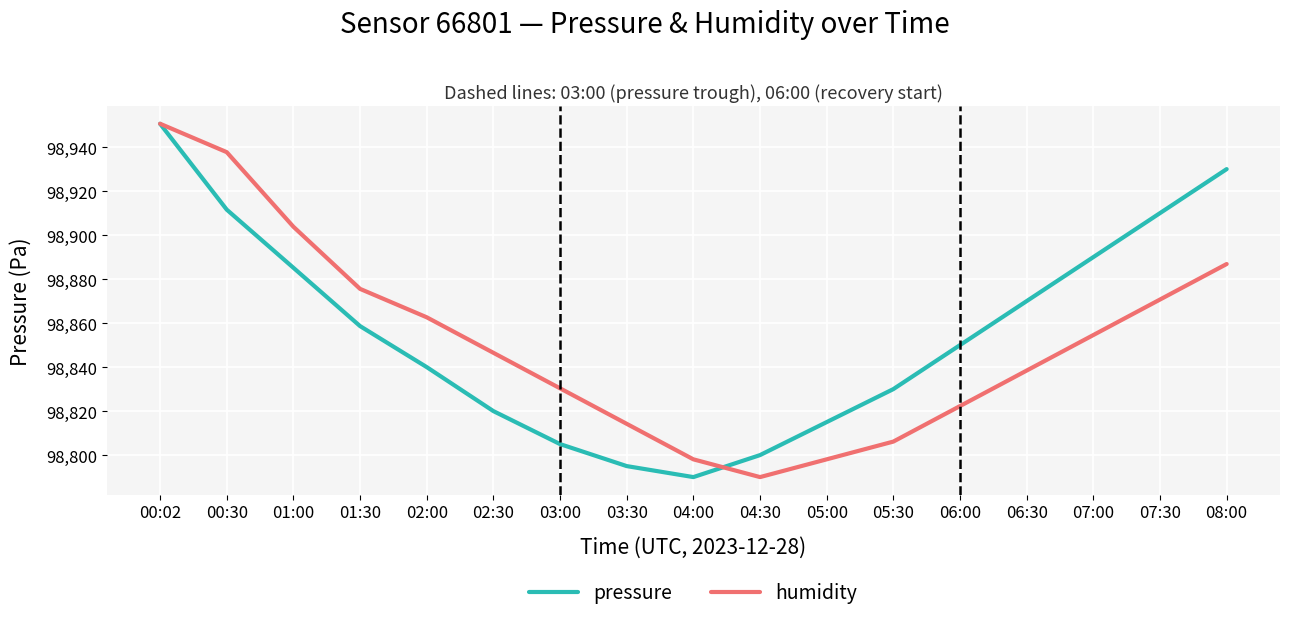

What is the sum of the humidity values at 04:00 and 01:30?

197673.6